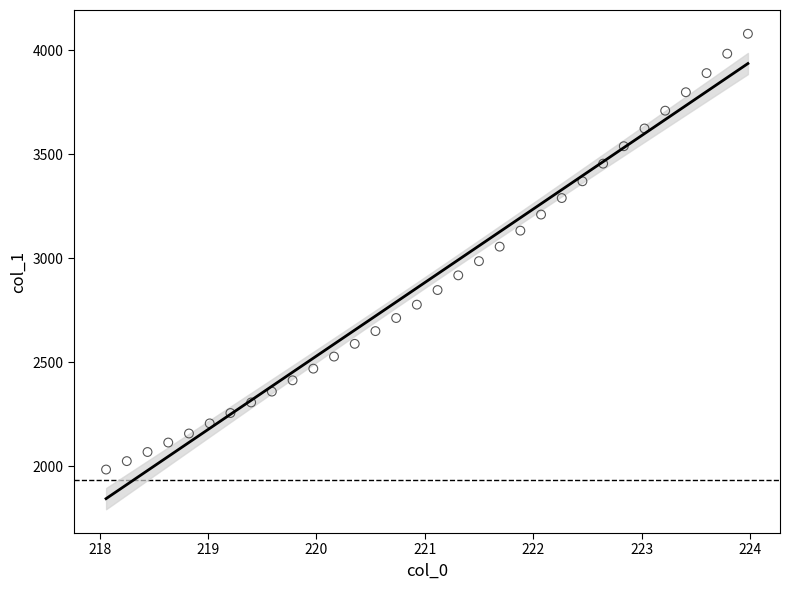

What is the range of Y values (max minus min)?

2096.8